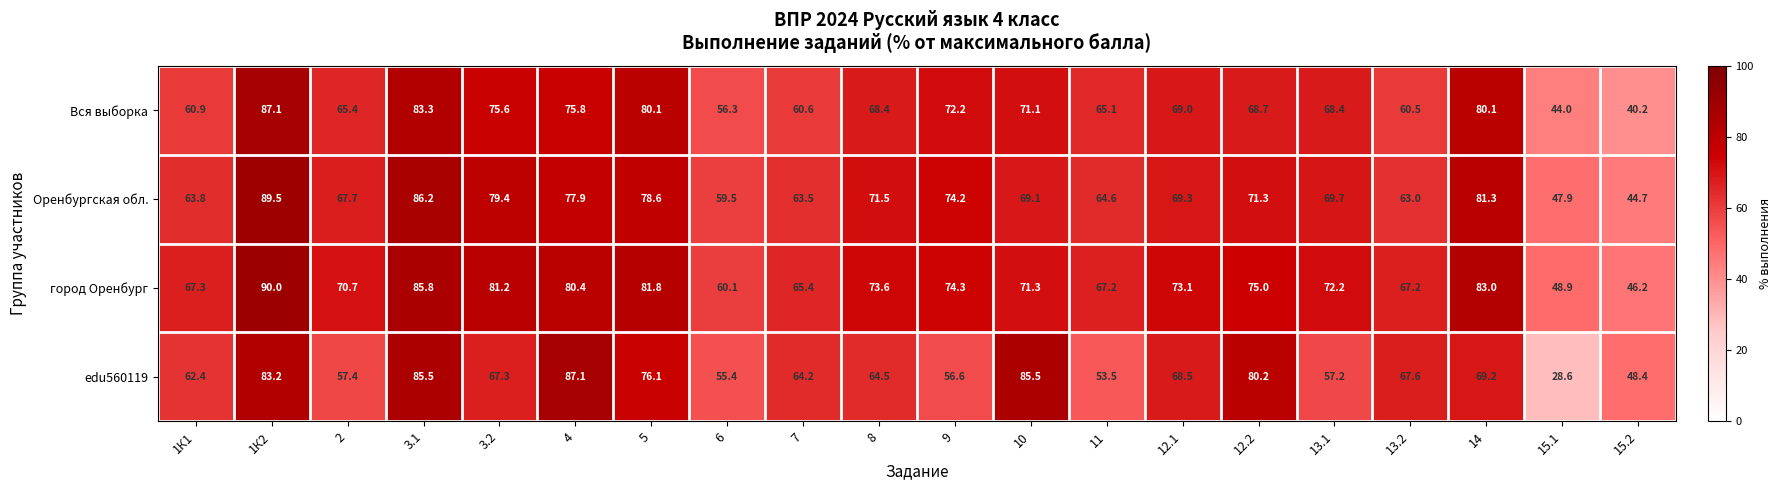

At 13.1, list the series in order from smallest to largest.

edu560119, Вся выборка, Оренбургская обл., город Оренбург